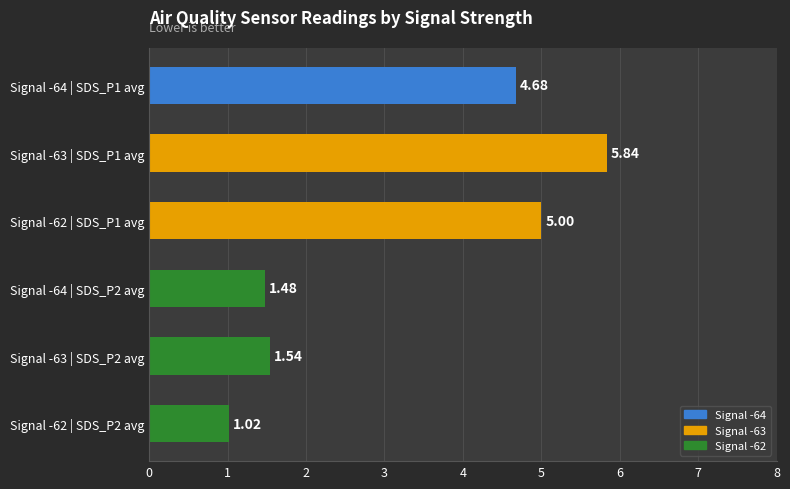

Rank the categories by value from lowest to highest.

Signal -62 | SDS_P2 avg, Signal -64 | SDS_P2 avg, Signal -63 | SDS_P2 avg, Signal -64 | SDS_P1 avg, Signal -62 | SDS_P1 avg, Signal -63 | SDS_P1 avg